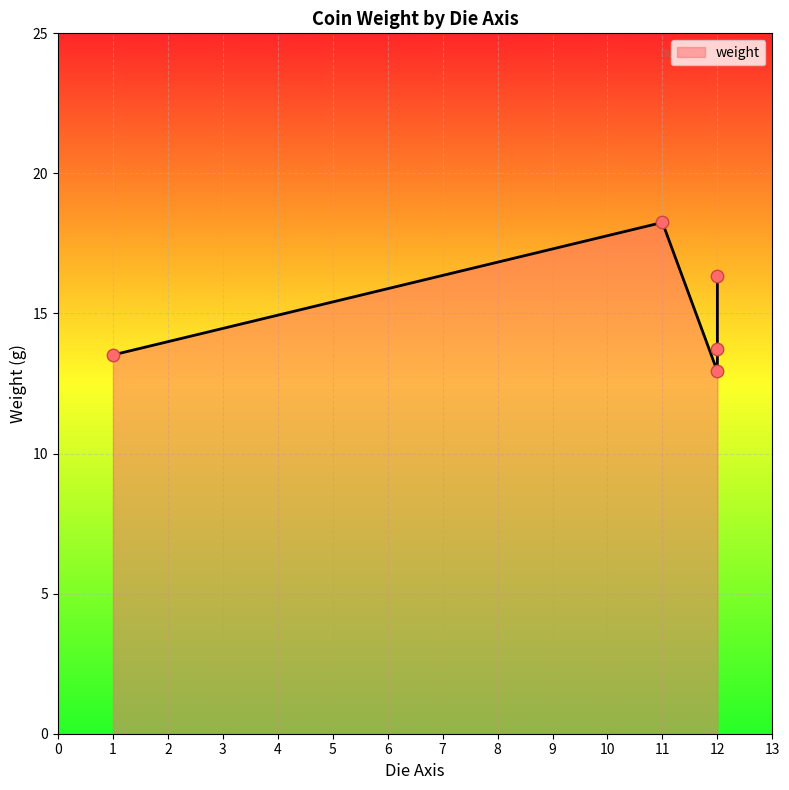

Which has a higher value, 12 or 12?

12